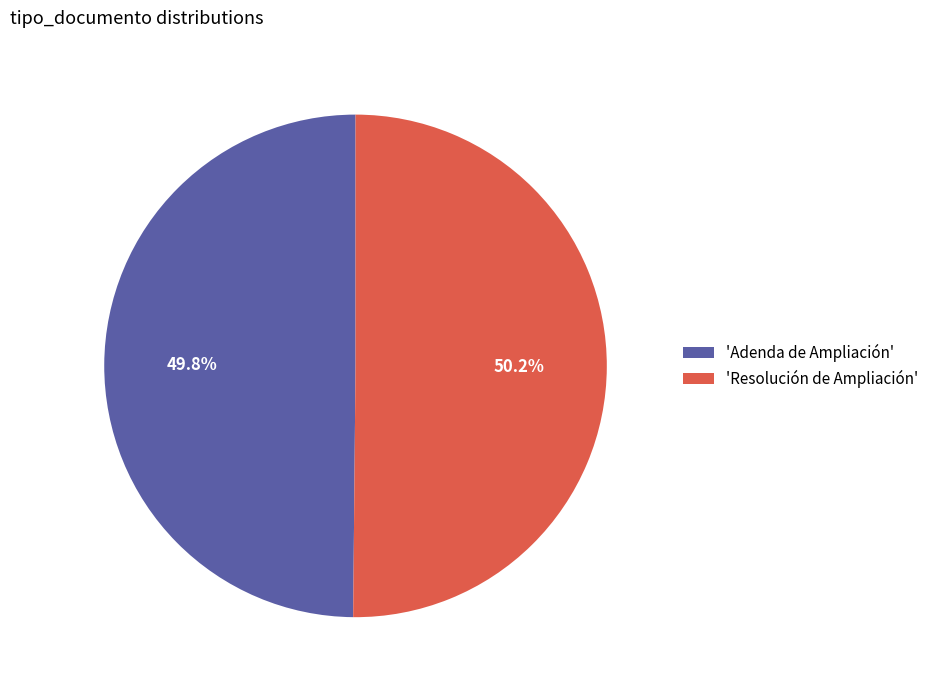

Approximately how many times larger is the value at 'Resolución de Ampliación' compared to 'Adenda de Ampliación'?

1.0